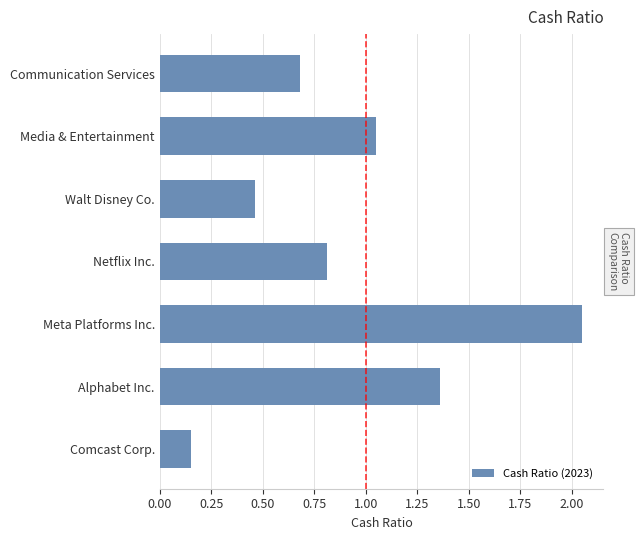

List the labels in order of value, largest first.

Meta Platforms Inc., Alphabet Inc., Media & Entertainment, Netflix Inc., Communication Services, Walt Disney Co., Comcast Corp.